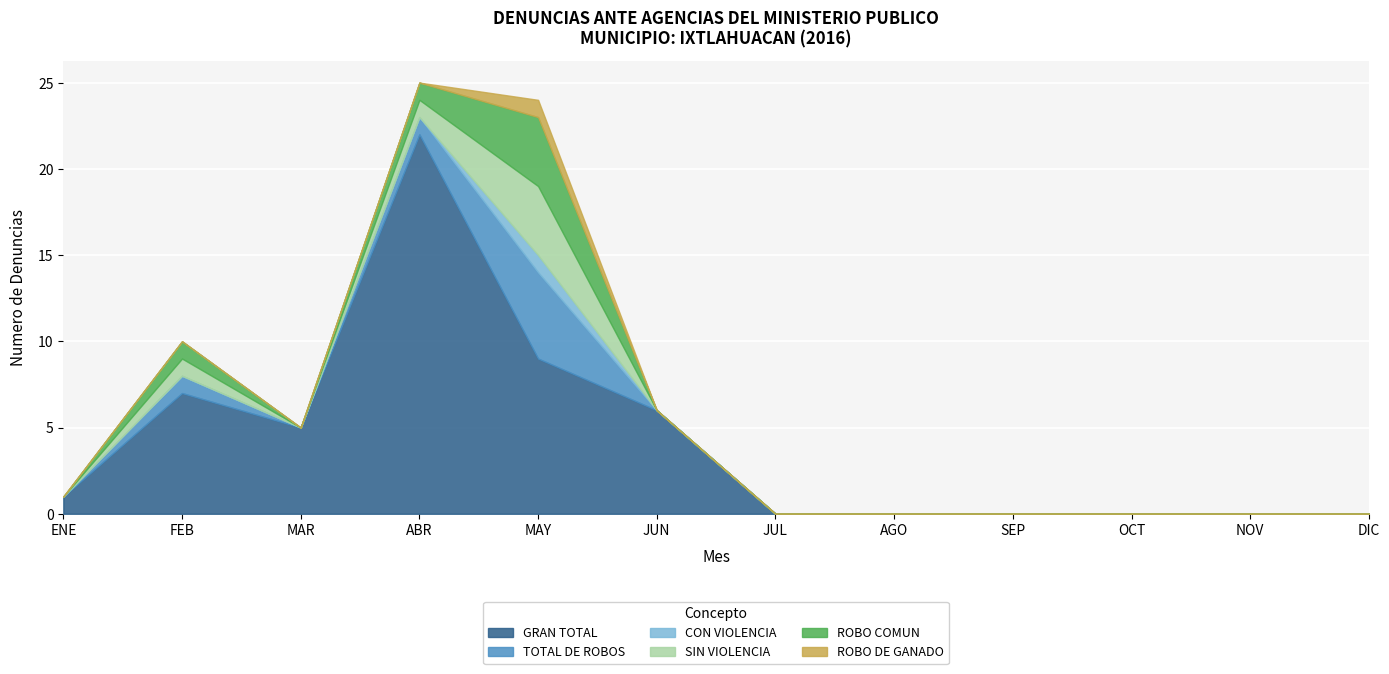

Between JUN and SEP, which series saw the biggest shift?

GRAN TOTAL